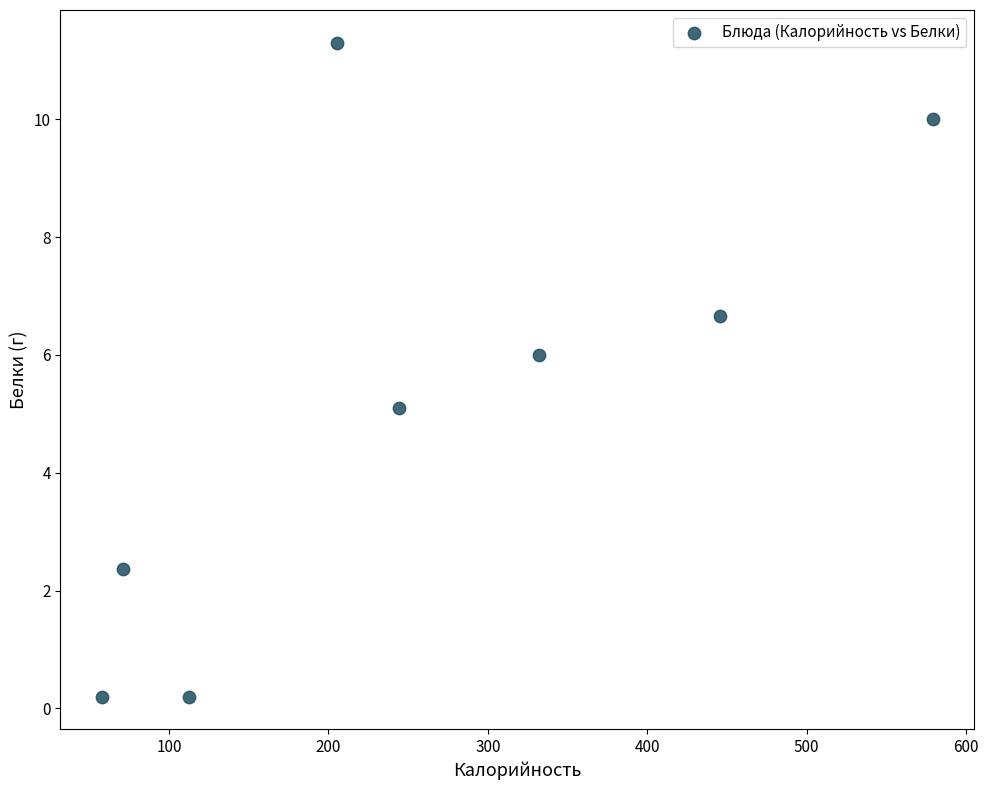

What is the average Y value?

5.2